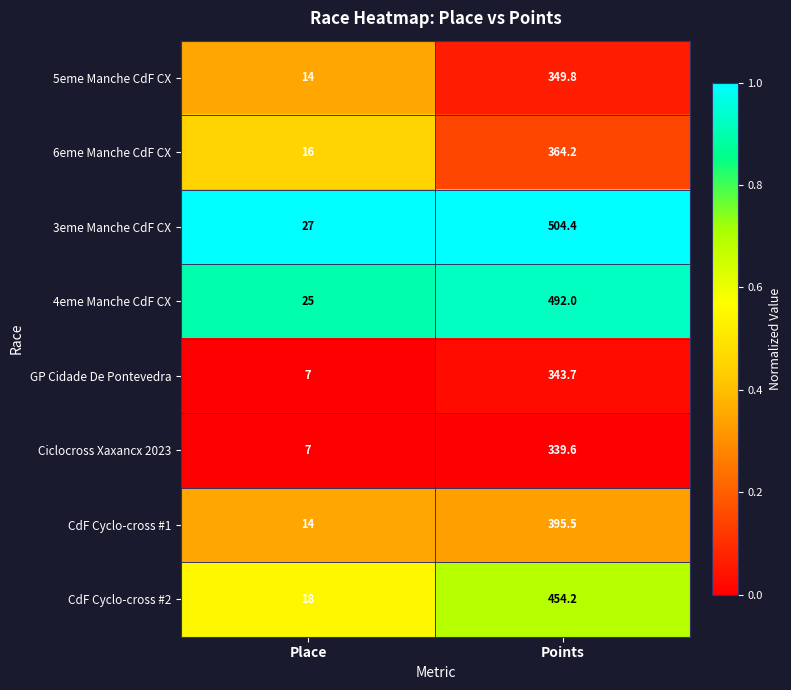

What is the approximate value of 6eme Manche CdF CX at Points?

364.2